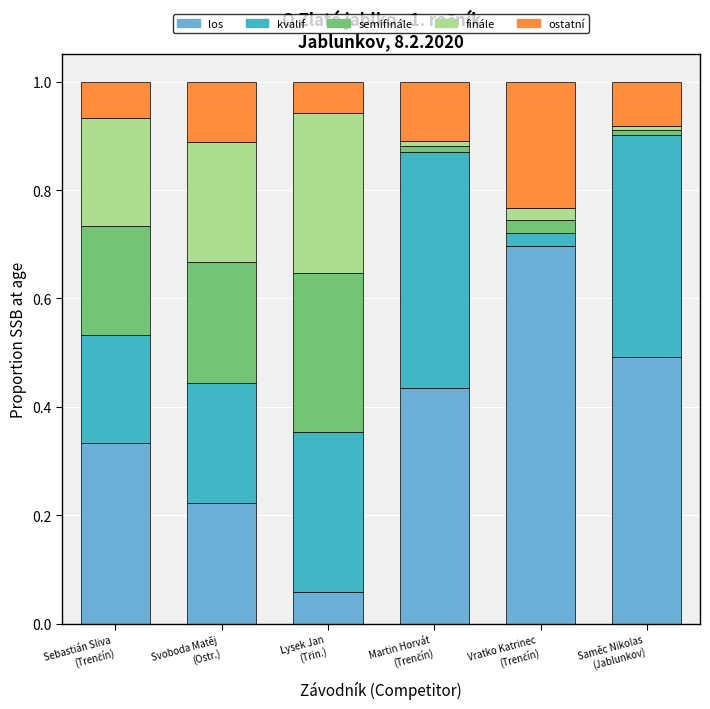

What is the label of the 3rd bar from the right?

Martin Horvát
(Trenčín)